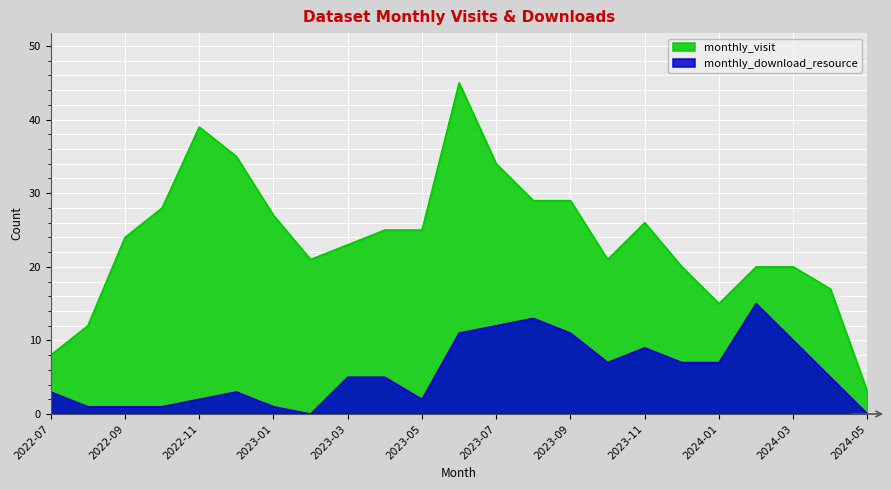

What is the sum of the monthly_visit values at 2023-03 and 2023-10?

44